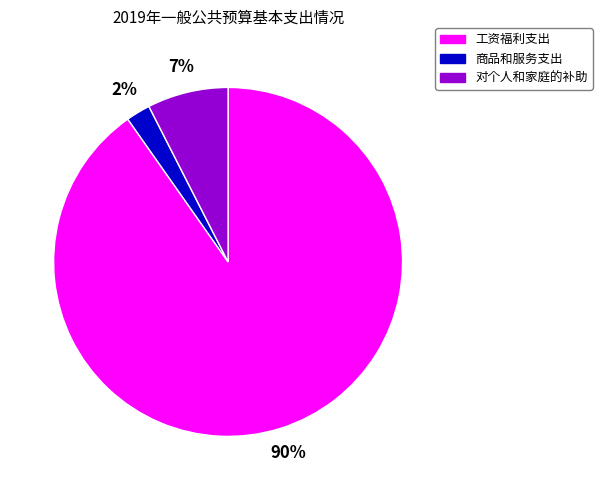

Rank the categories by value from lowest to highest.

商品和服务支出, 对个人和家庭的补助, 工资福利支出